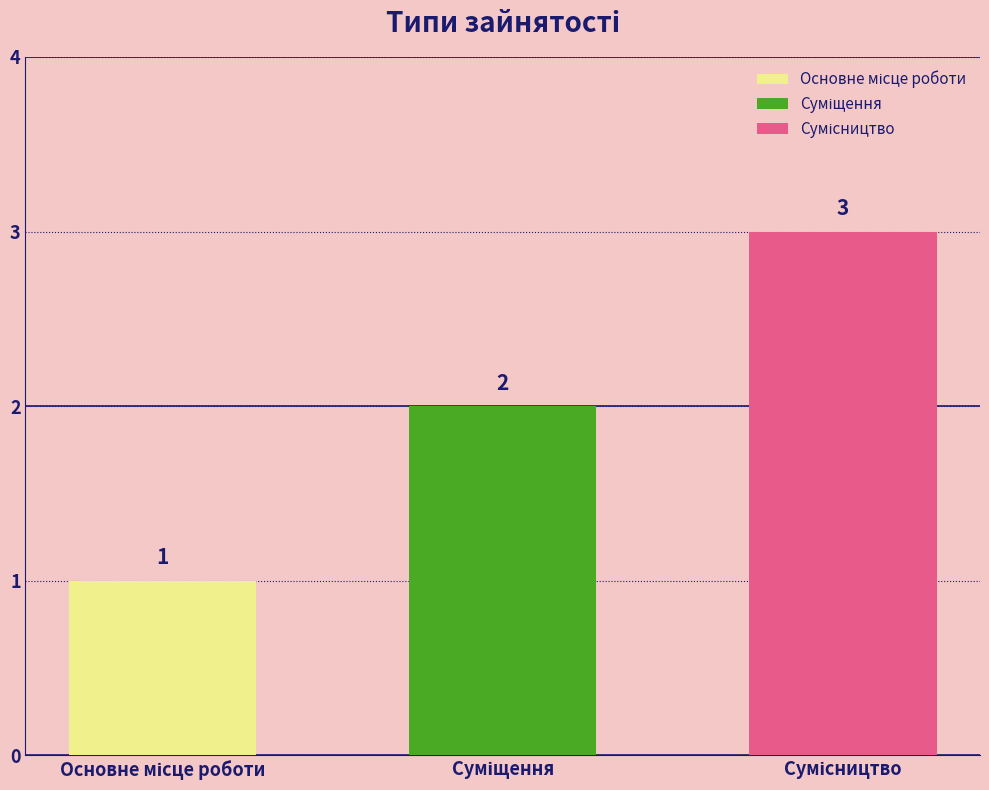

Reading left to right, list all the values displayed in this chart.

Основне місце роботи=1	Суміщення=2	Сумісництво=3